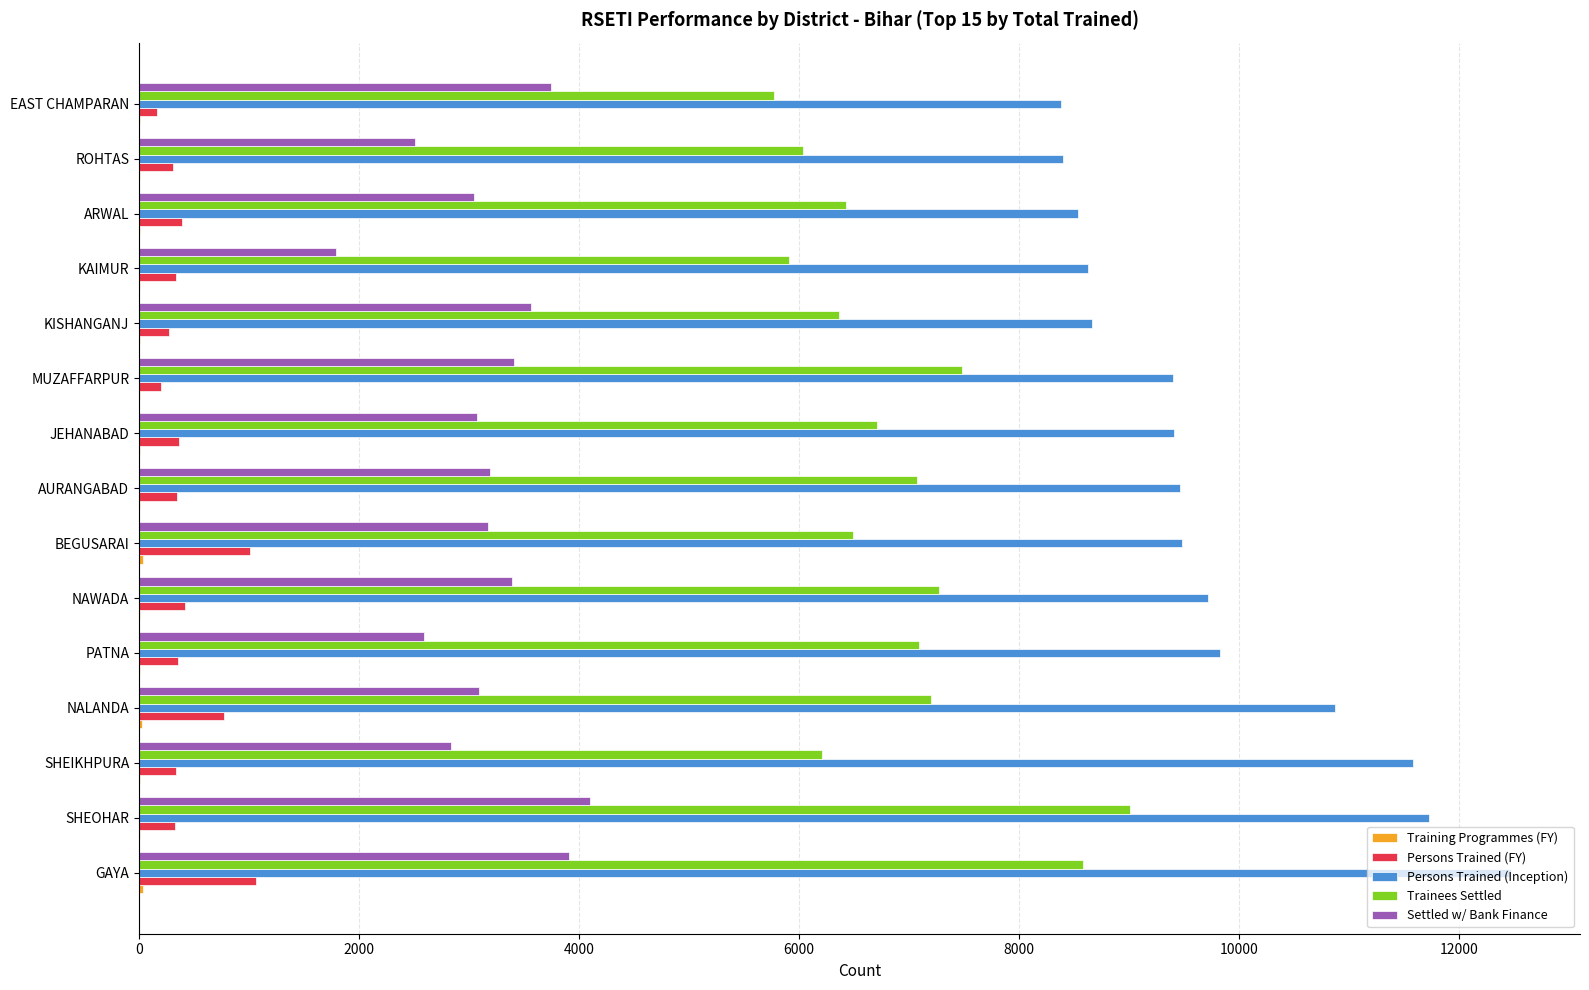

What is the sum of all Trainees Settled values?

103619